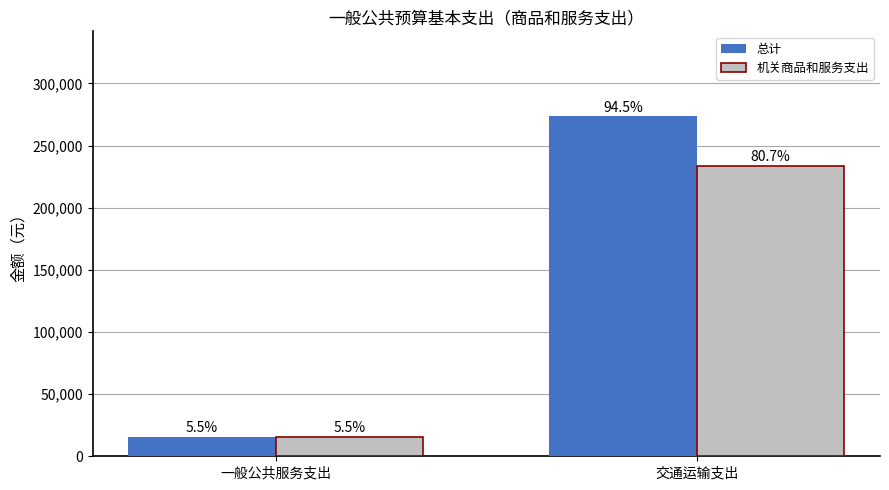

At which label is 机关商品和服务支出 closest to 124629?

一般公共服务支出